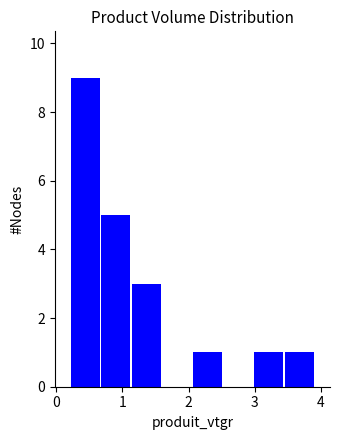

Which range on the x-axis has the tallest bar?

0.2 to 0.7